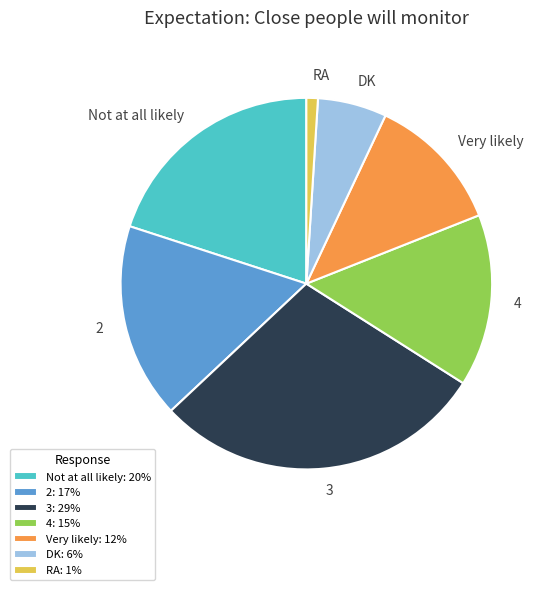

Is there a majority slice in this chart?

No